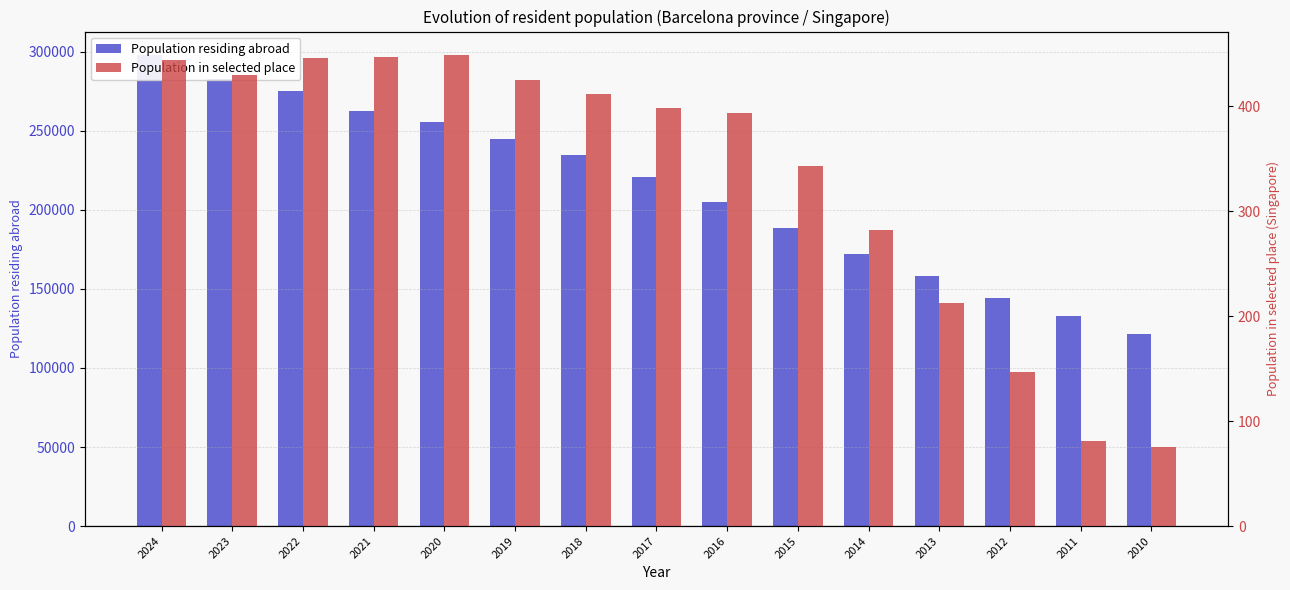

Rank the series by their maximum value, from lowest to highest.

Population in selected place, Population residing abroad